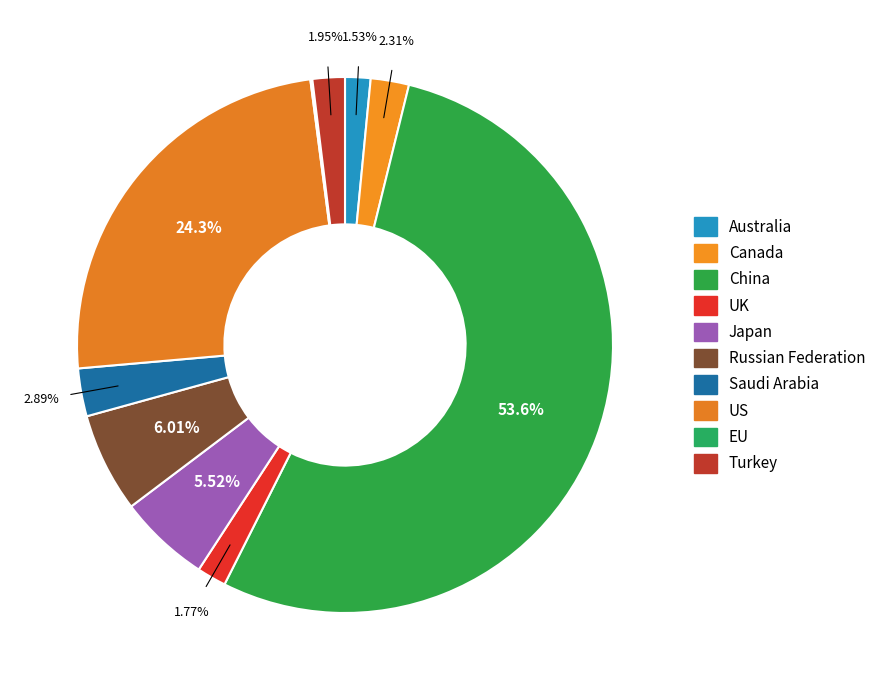

Is it true that China is 54% of the pie?

True